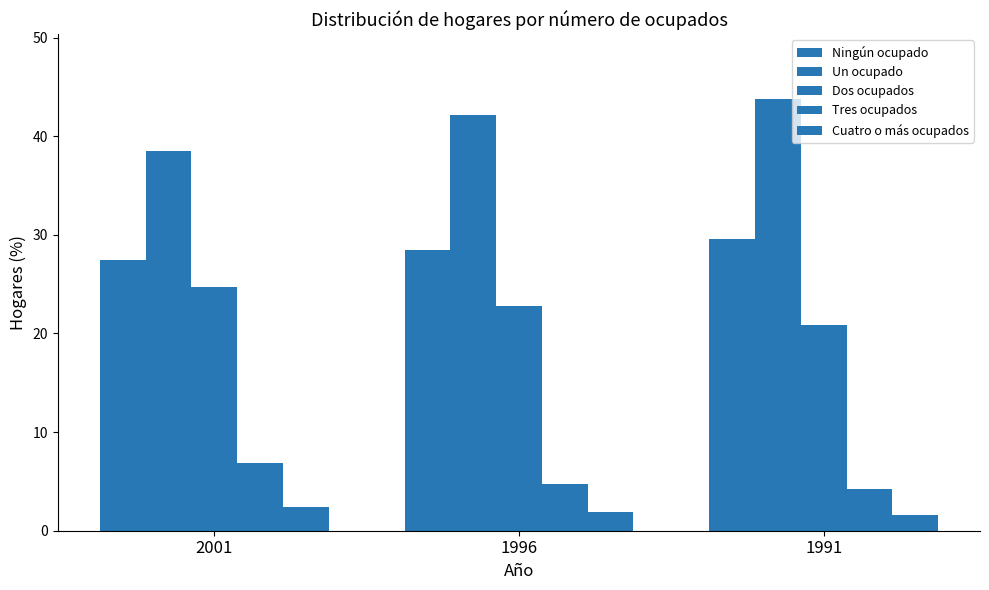

Count the number of categories in the chart.

3